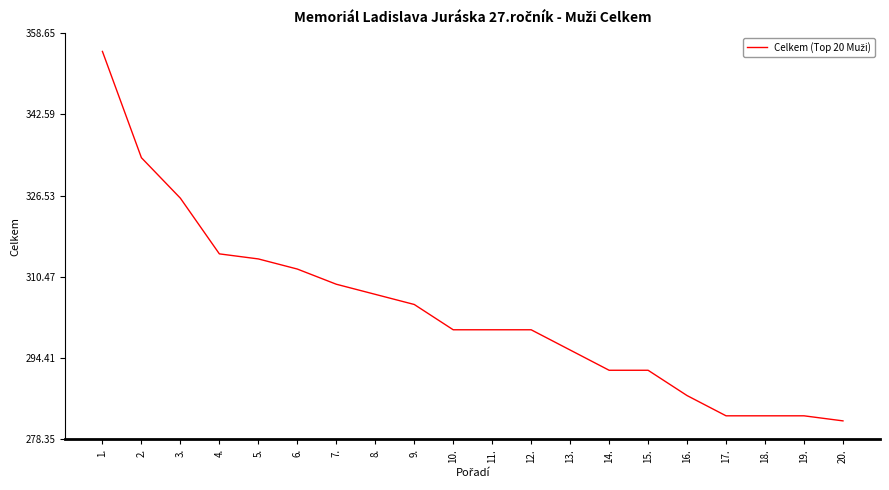

What is the difference between the second highest and second lowest values?

51